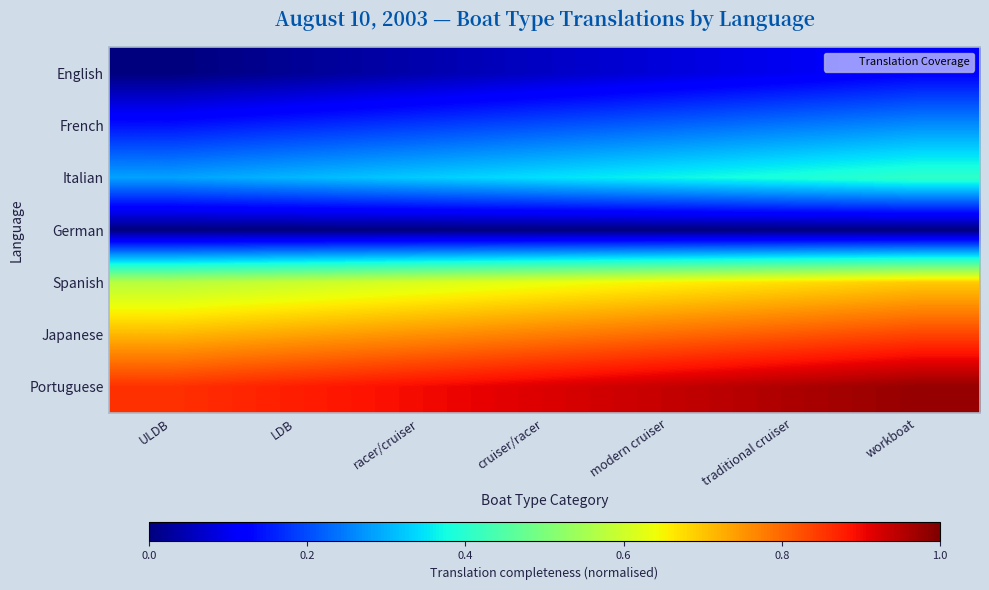

Which label corresponds to the smallest value in the chart?

ULDB